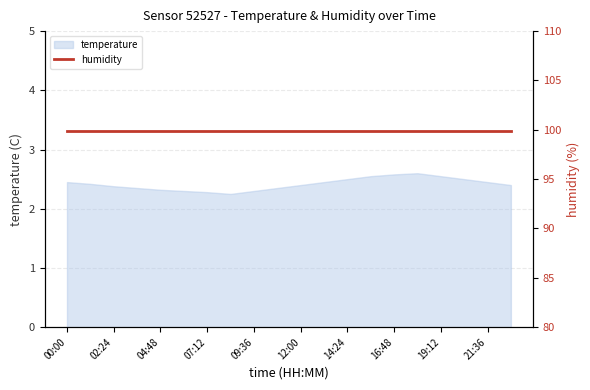

How many categories are shown in the chart?

20